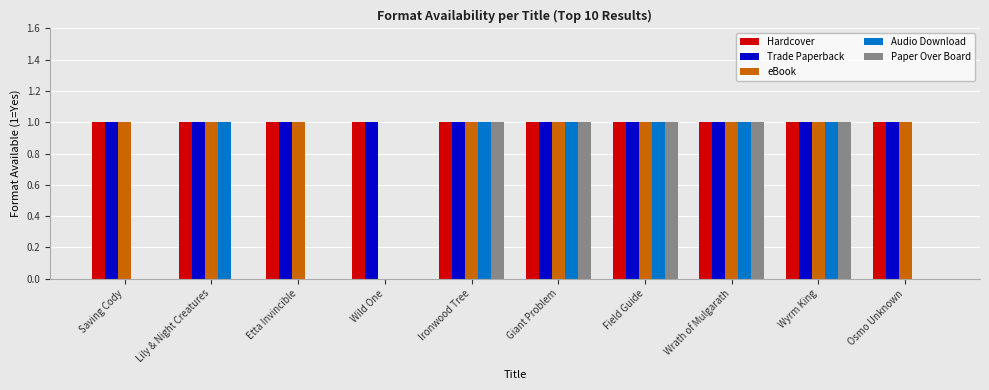

What is the total value across all series at Saving Cody?

3